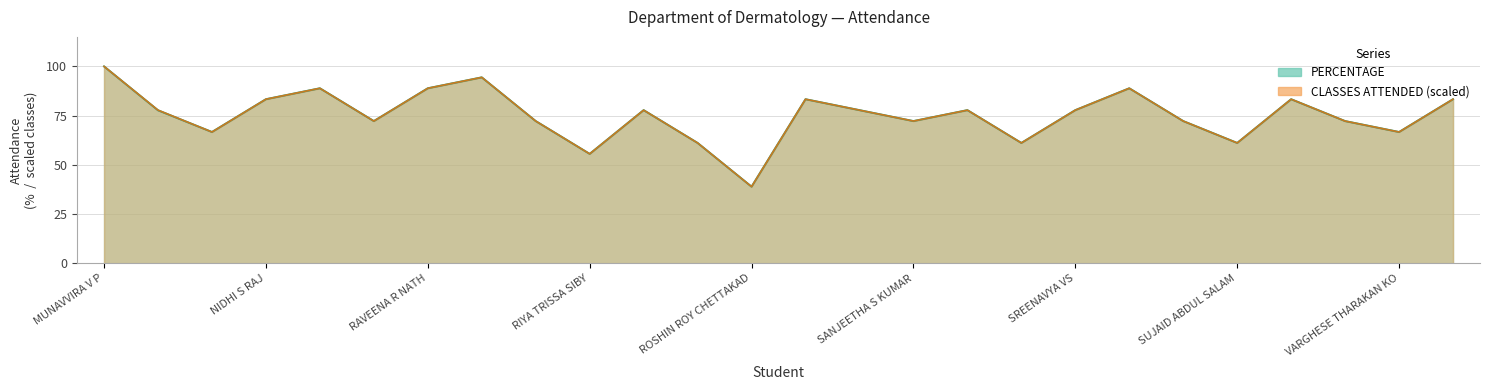

What is the sum of the PERCENTAGE values at SANJEETHA S KUMAR and NITHIN K MAMMEN?

161.1